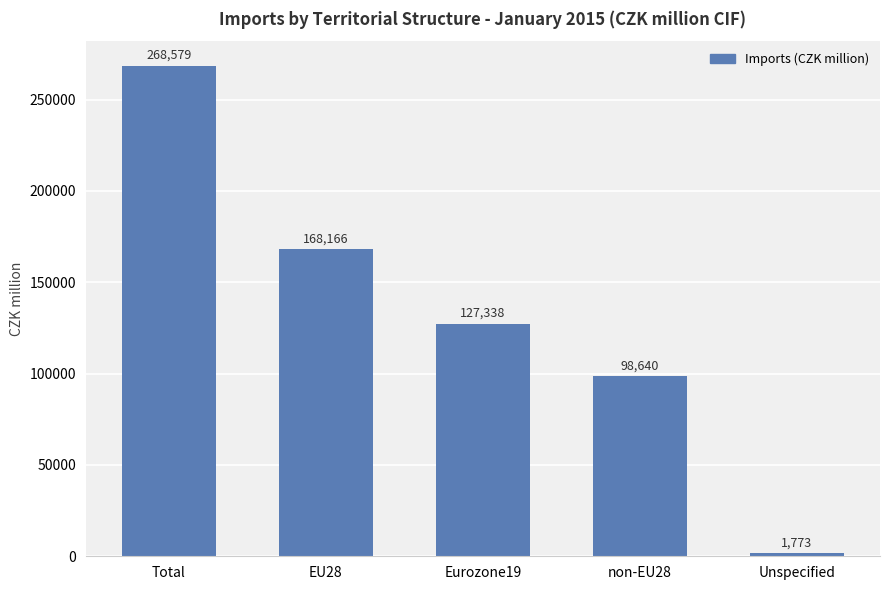

Where is the data nearest to the value 135176?

Eurozone19